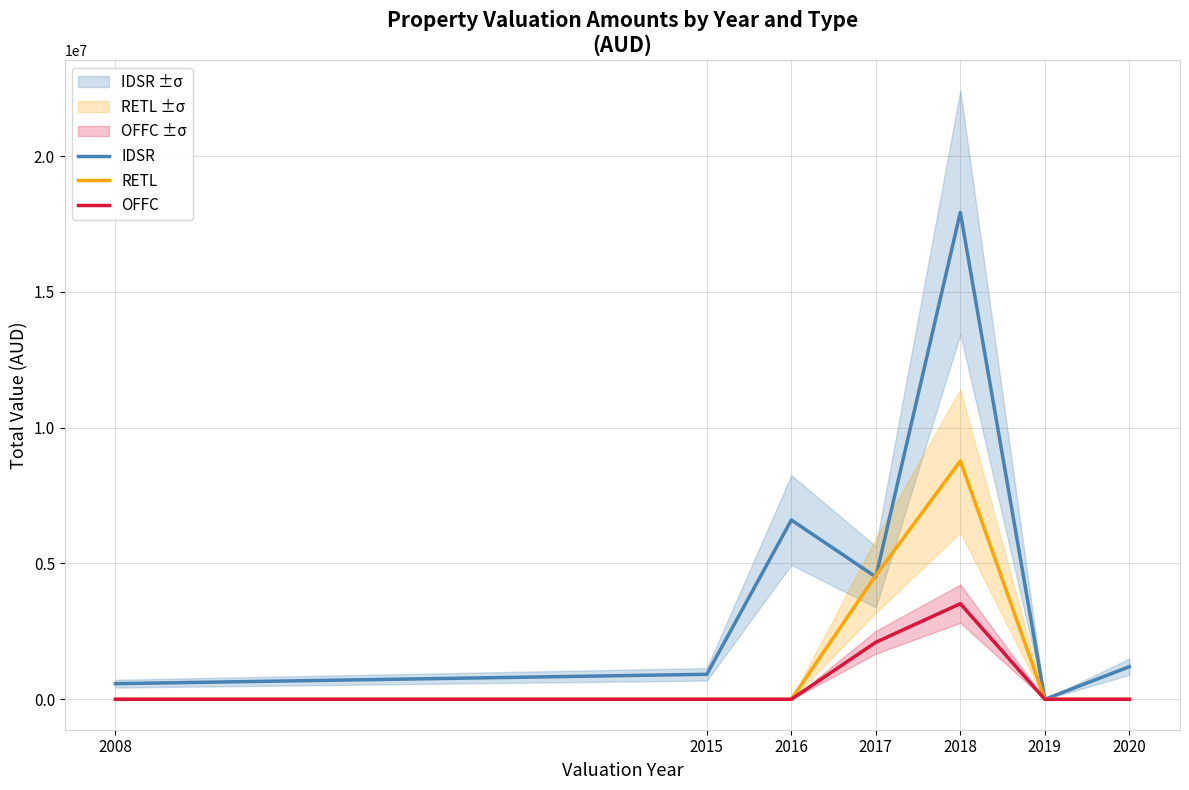

Which series has the largest range (max minus min)?

IDSR